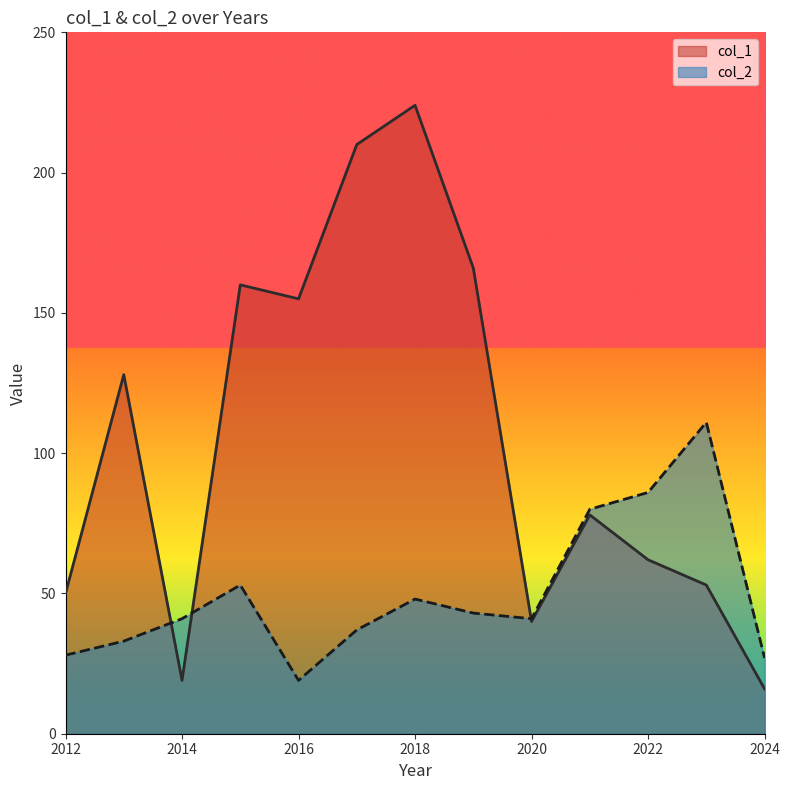

Which series has the largest range (max minus min)?

col_1